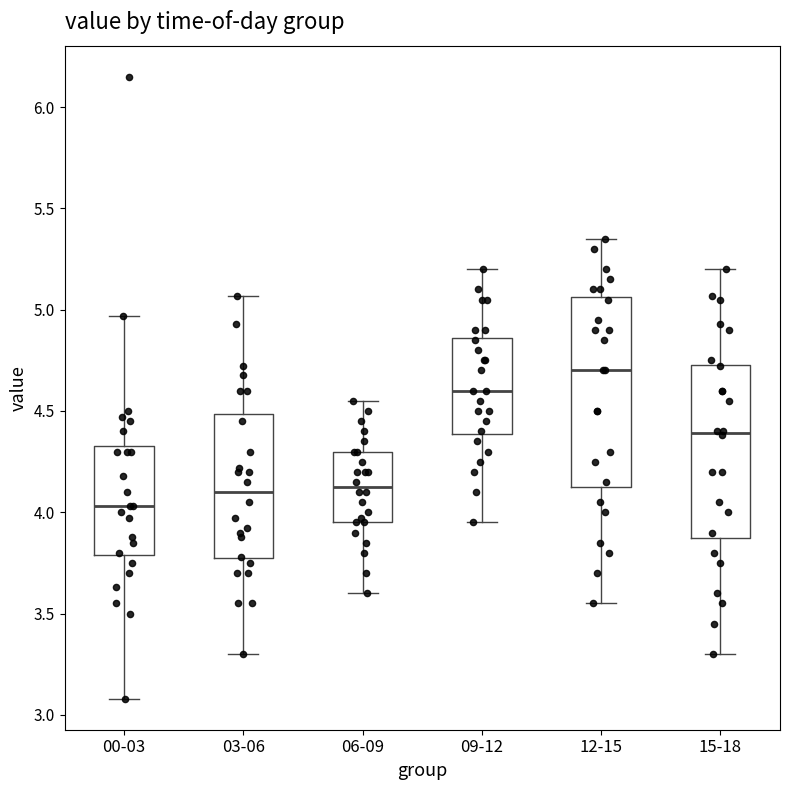

Reading left to right, transcribe this box plot: for each box, give where its median line is, the range the box spans, and where its two whiskers end, as read against the y-axis. The values are not printed on the chart, so give them approximately, as read against the axis.

00-03: median 4.05, box 3.80 to 4.35, whiskers 3.10 to 4.95
03-06: median 4.10, box 3.75 to 4.50, whiskers 3.30 to 5.05
06-09: median 4.15, box 3.95 to 4.30, whiskers 3.60 to 4.55
09-12: median 4.60, box 4.40 to 4.85, whiskers 3.95 to 5.20
12-15: median 4.70, box 4.15 to 5.05, whiskers 3.55 to 5.35
15-18: median 4.40, box 3.90 to 4.75, whiskers 3.30 to 5.20